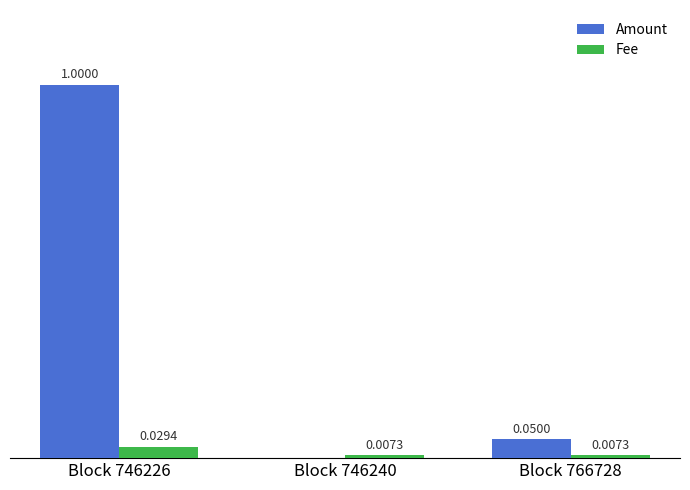

At which category is the sum across all series the highest?

Block 746226